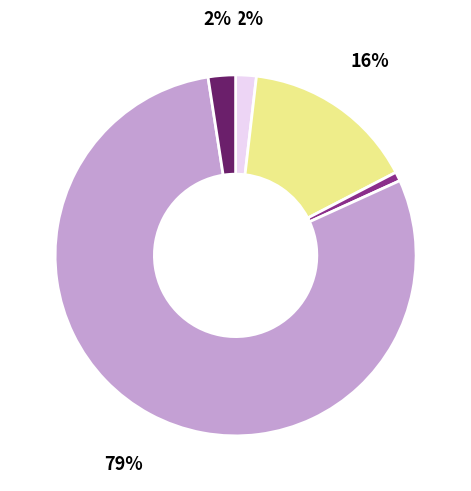

To the nearest percent, what is the average slice percentage?

20%